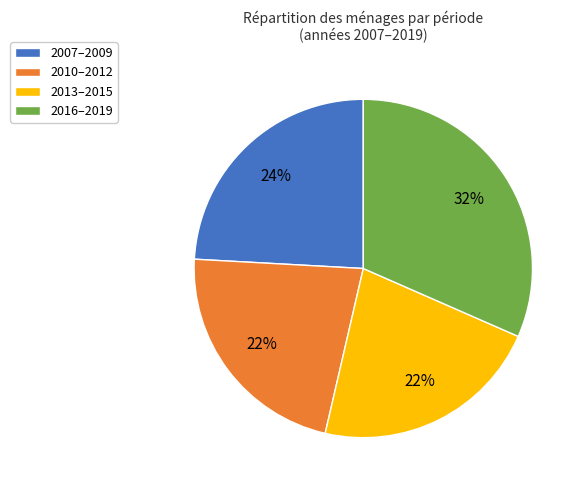

To the nearest percent, what percentage of the pie is 2013–2015?

22%